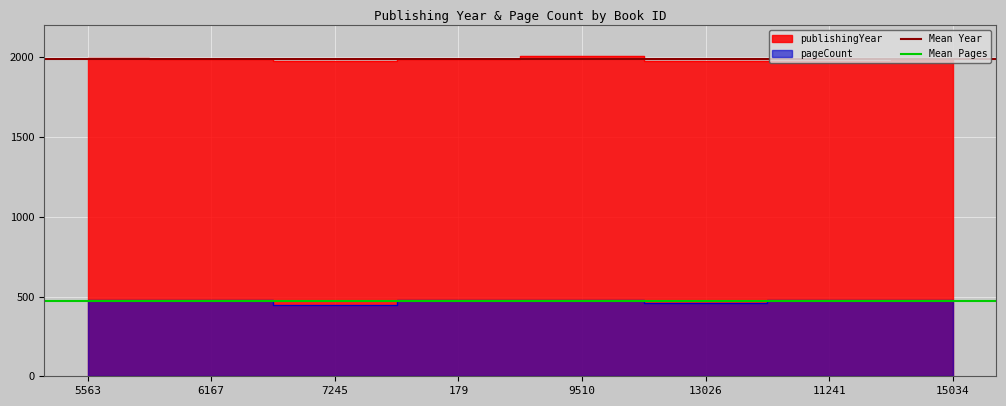

Which series changed the most between 5563 and 6167?

Mean Year